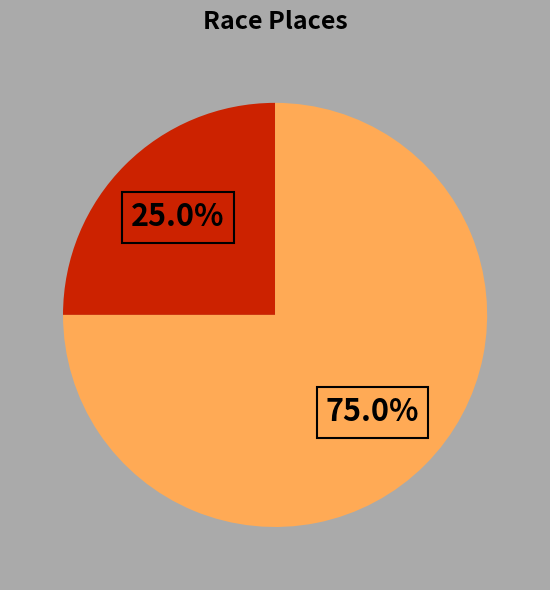

Is there a majority slice in this chart?

Yes